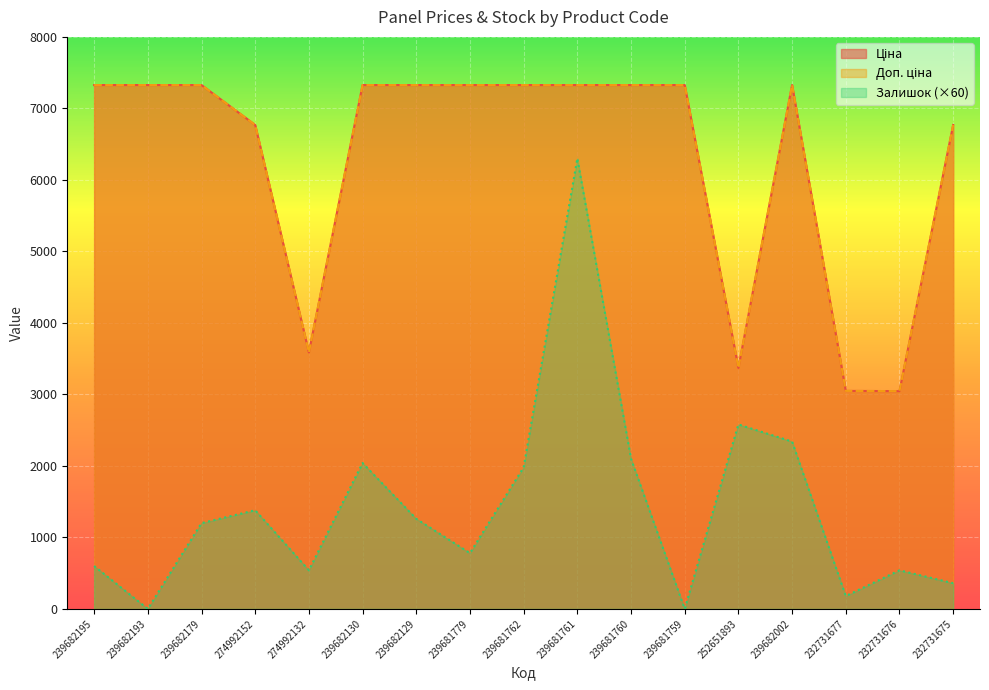

True or false: Доп. ціна has more than 0 points higher than both neighbors.

True